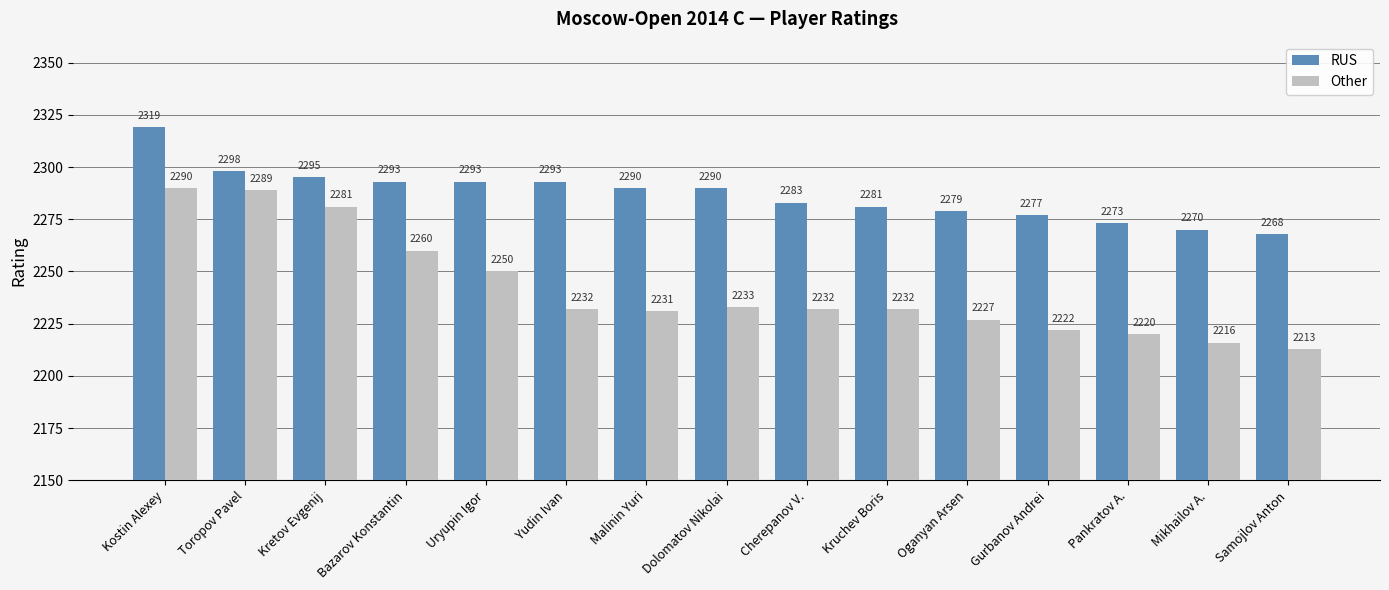

Read the Other value at Oganyan Arsen.

2227